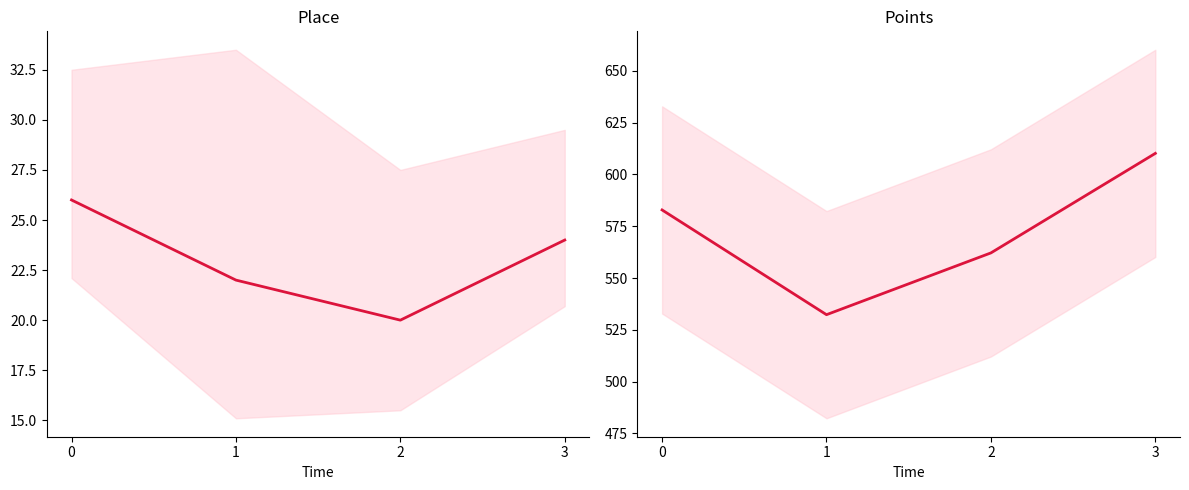

True or false: Place and Points cross at least once.

False